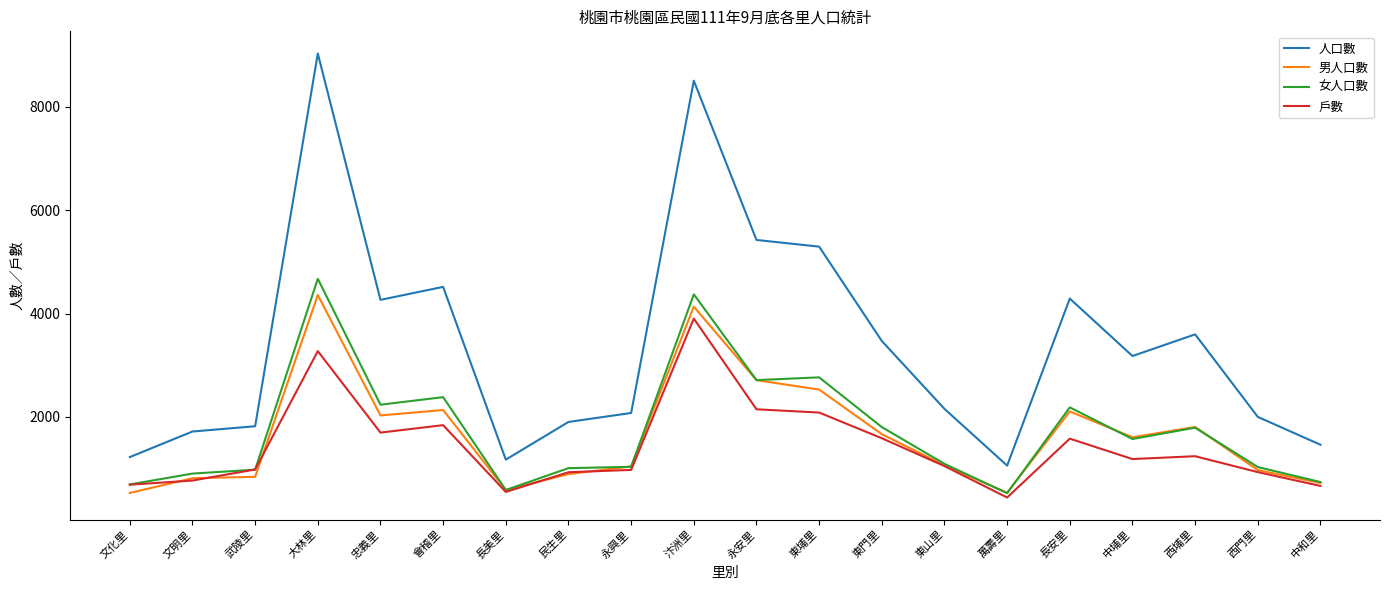

Which series has the largest total across all categories?

人口數